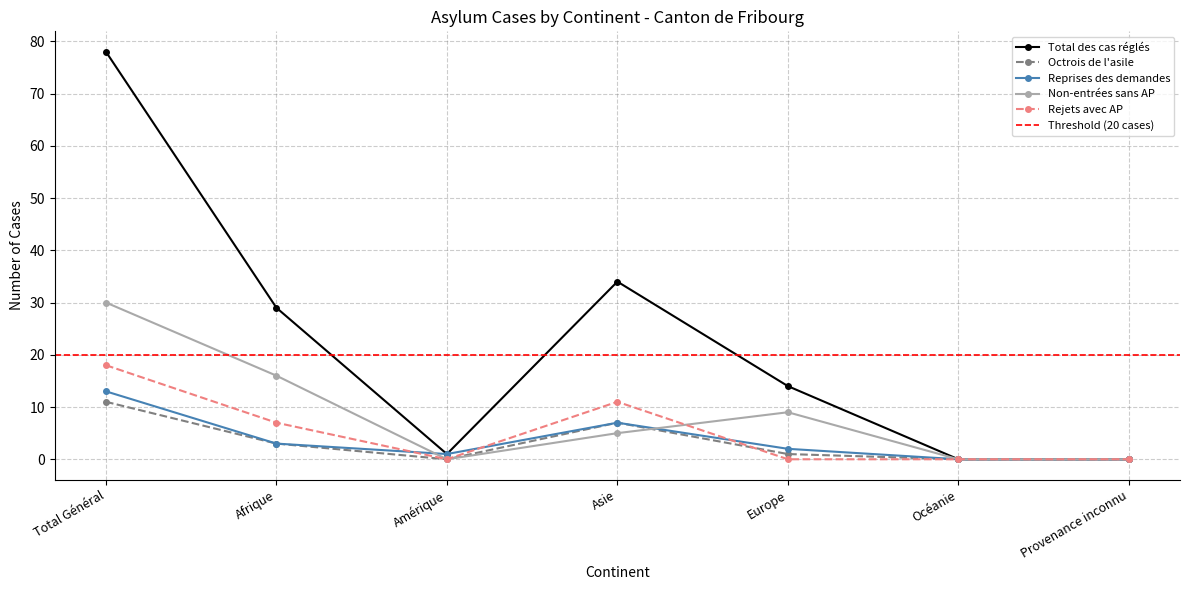

Is it true that Rejets avec AP equals -12 at Amérique?

False